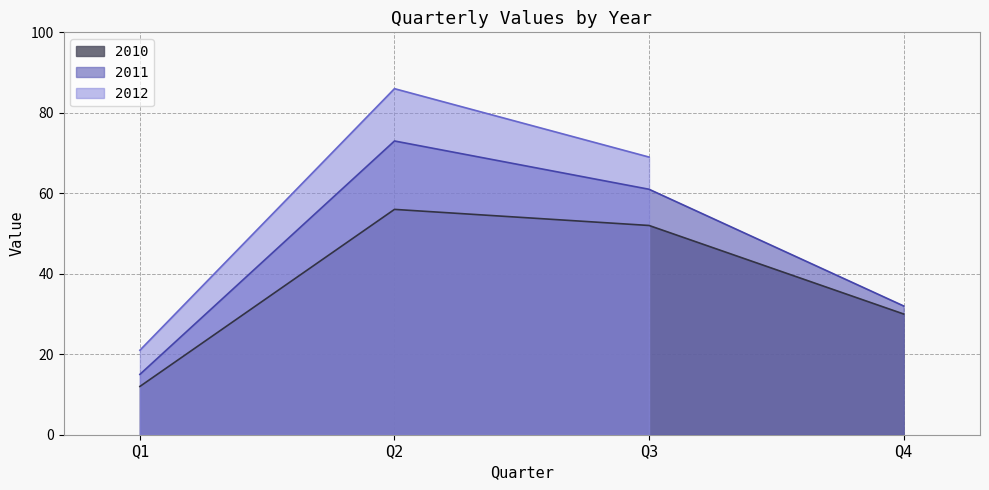

True or false: 2010 has more than 2 interior local peaks.

False